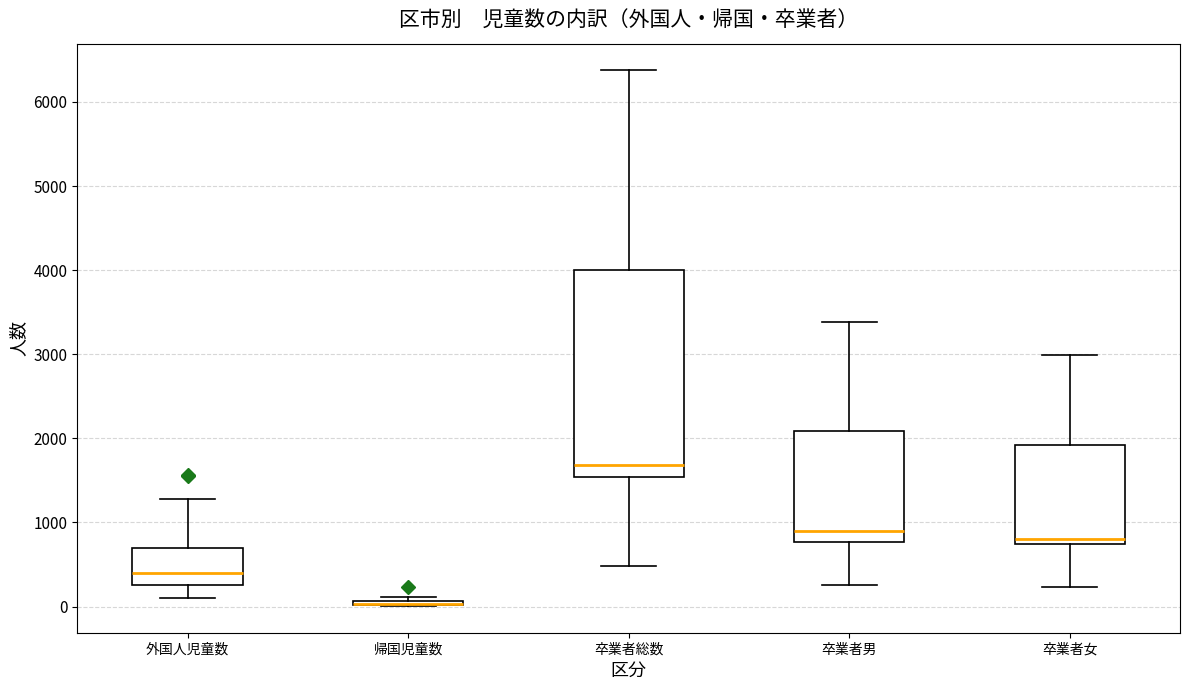

Comparing the boxes themselves (not the whiskers), which one is the tallest?

卒業者総数